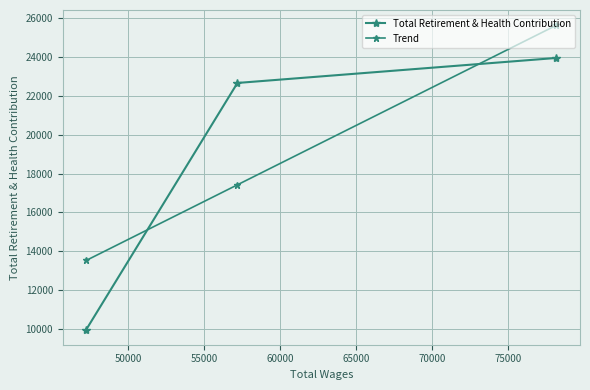

What is the minimum value shown in the chart?

9959.0